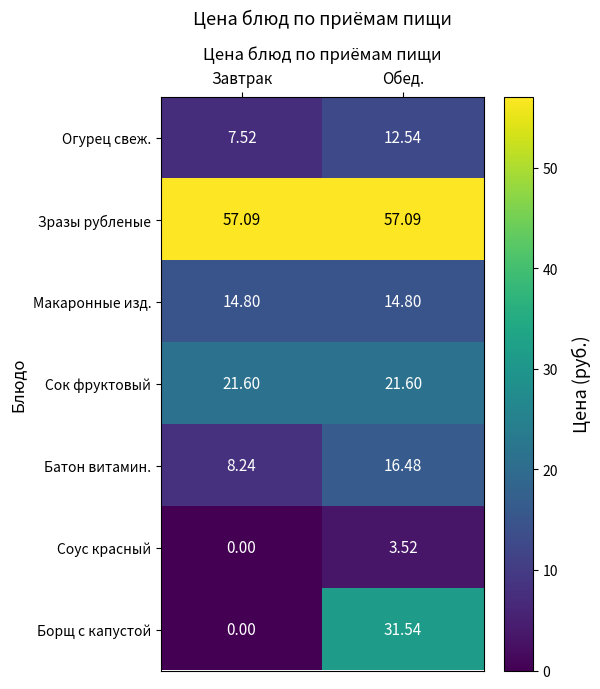

What is the difference between the highest and lowest values at Завтрак?

57.1